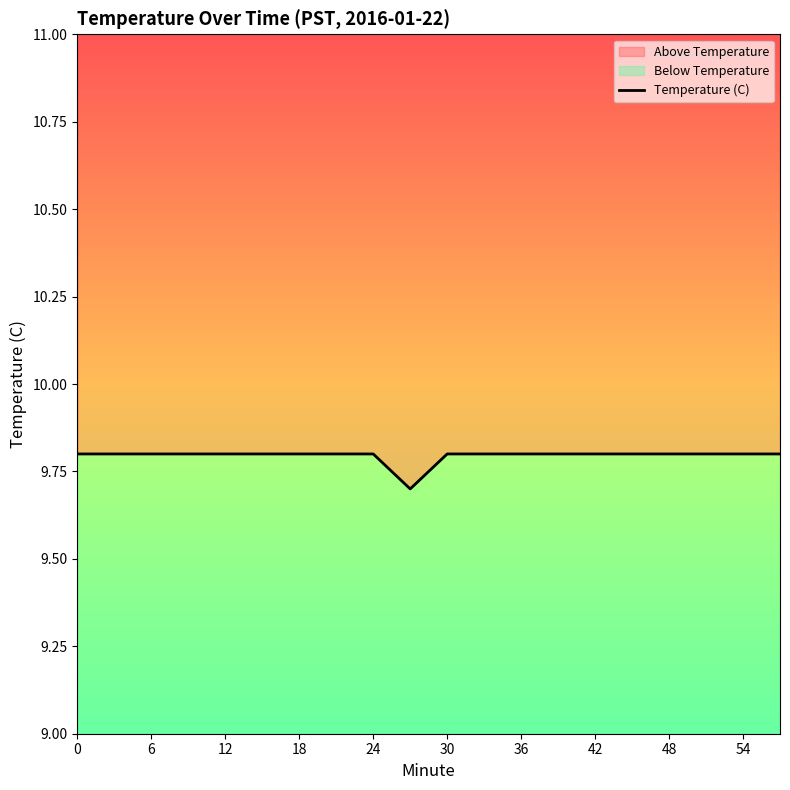

Reading right to left, what are all the values shown in this chart?

9.8	9.8	9.8	9.8	9.8	9.8	9.8	9.8	9.8	9.8	9.7	9.8	9.8	9.8	9.8	9.8	9.8	9.8	9.8	9.8